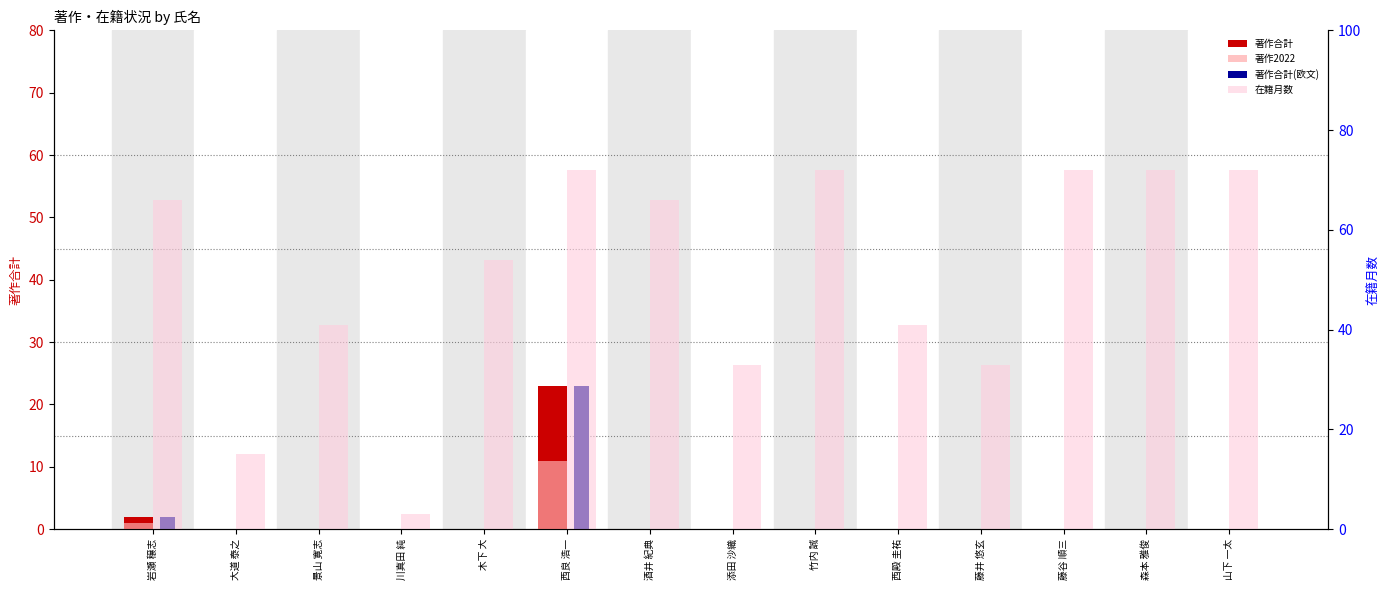

Which series has the widest spread of values?

在籍月数